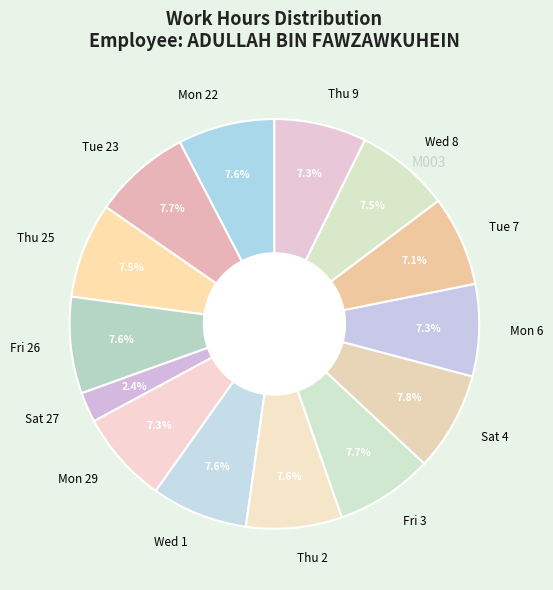

How many segments does this pie chart have?

14